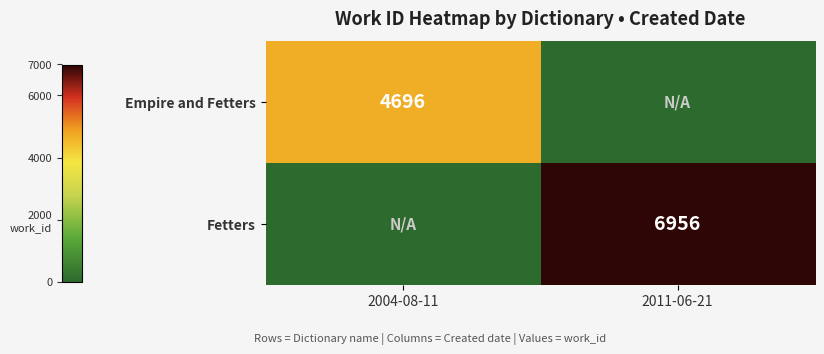

Is it true that Empire and Fetters equals 1179 at 2004-08-11?

False